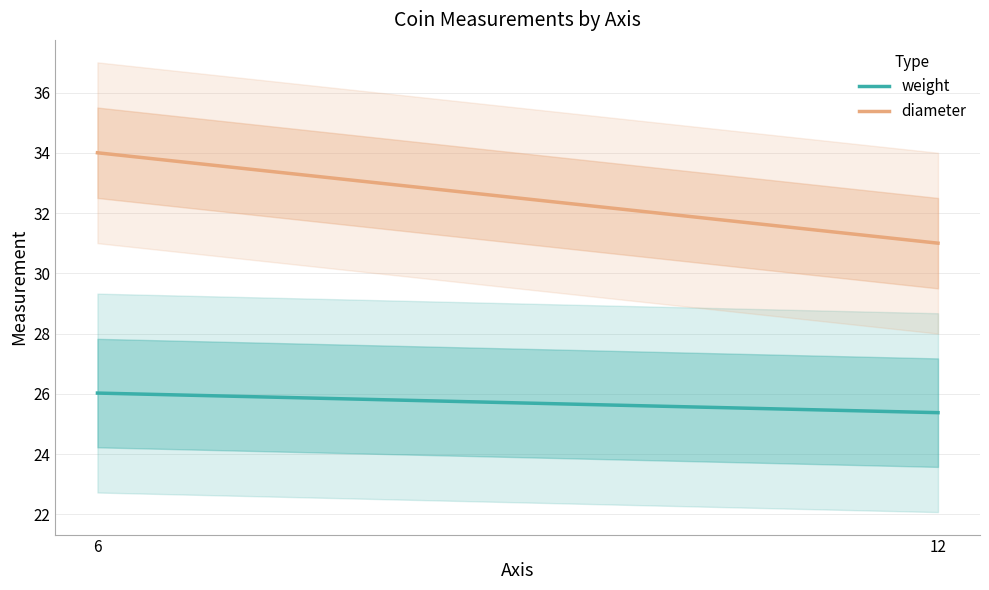

Reading left to right, list all the values displayed in this chart.

weight: 6=26.0	12=25.4
diameter: 6=34.0	12=31.0